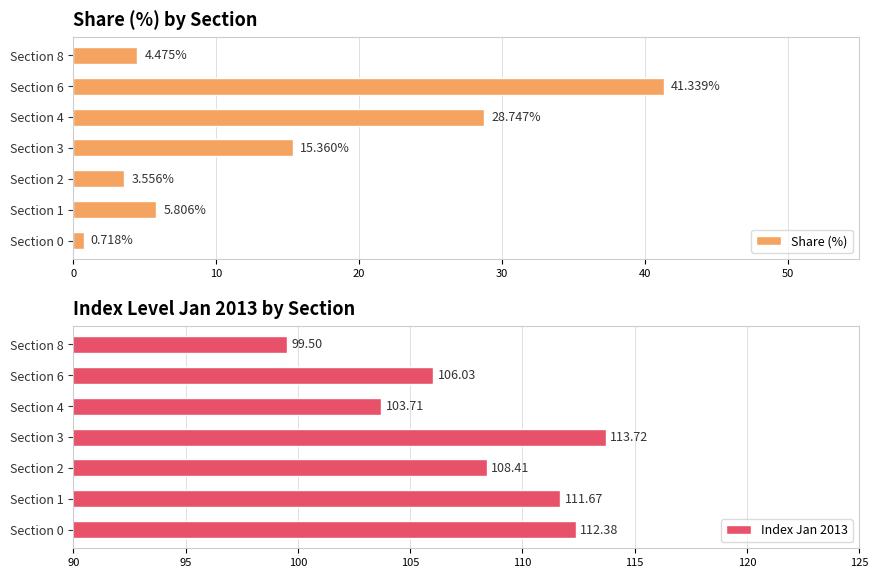

List the labels in order of Share (%) value, smallest first.

Section 0, Section 2, Section 8, Section 1, Section 3, Section 4, Section 6